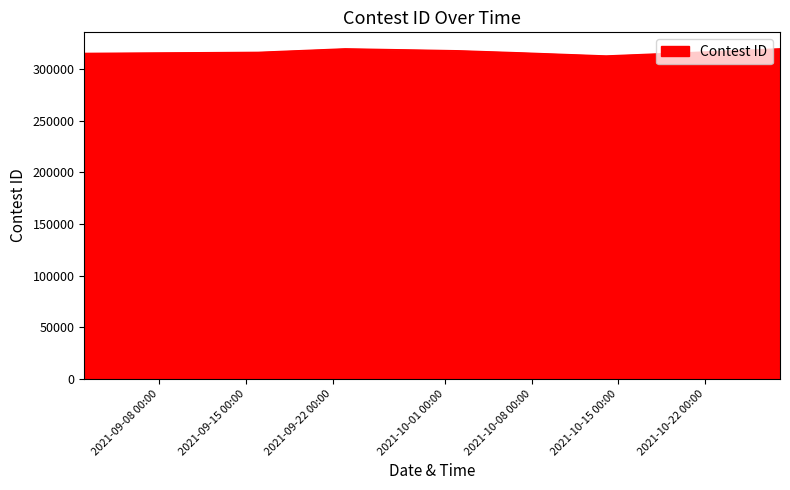

What is the sum of all values?

2534936